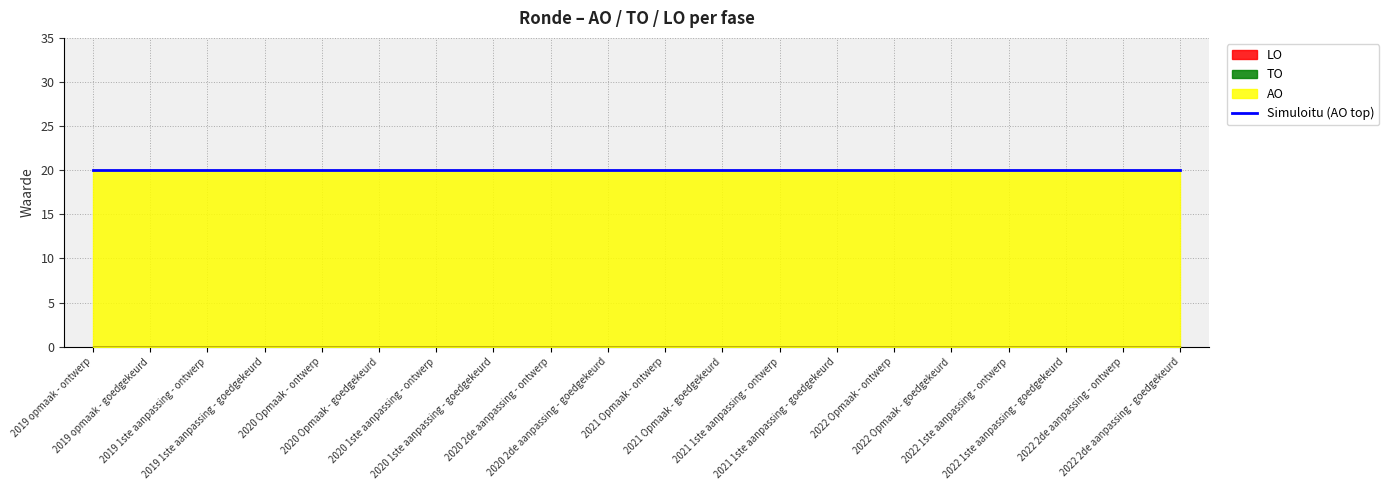

True or false: LO and TO intersect in this chart.

False